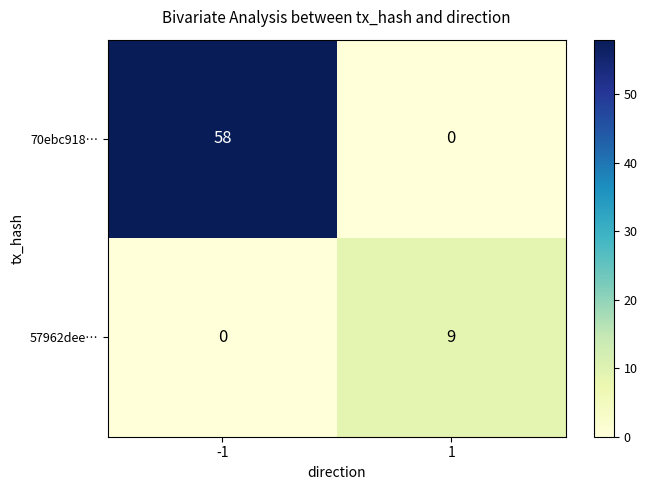

At -1, list the series in order from smallest to largest.

57962dee…, 70ebc918…